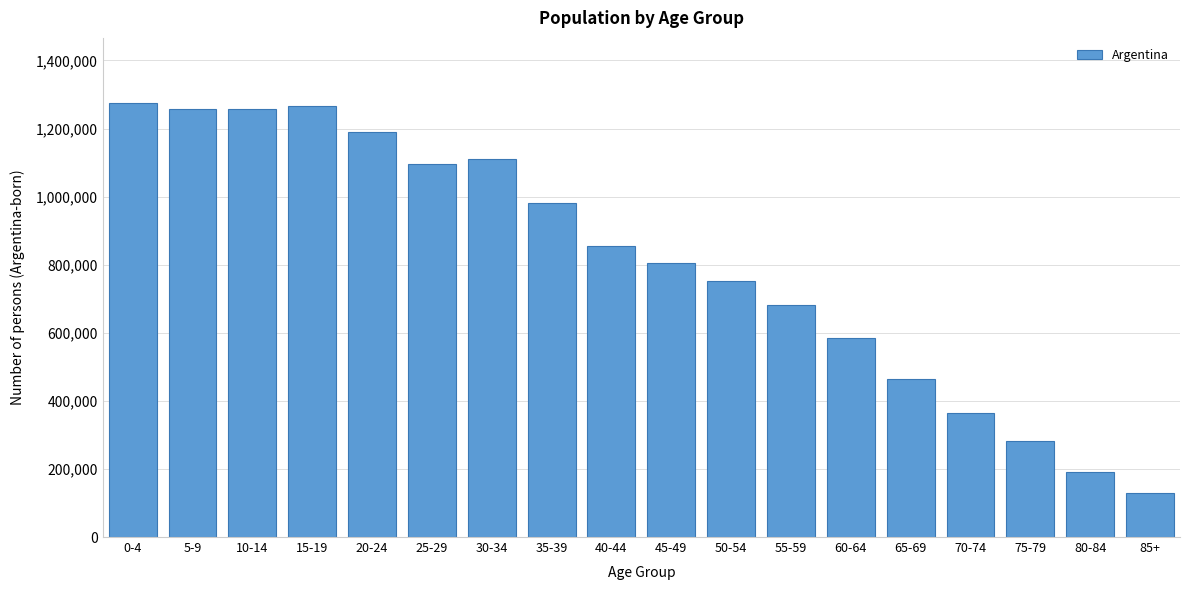

Which has a higher value, 20-24 or 80-84?

20-24